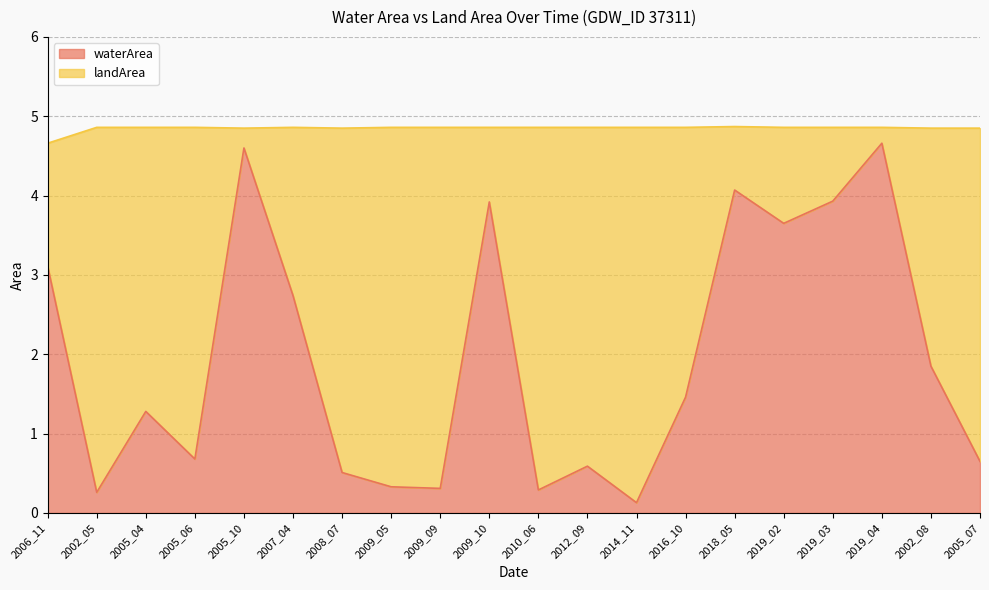

Is it true that the value at 2009_10 is 5.9?

False